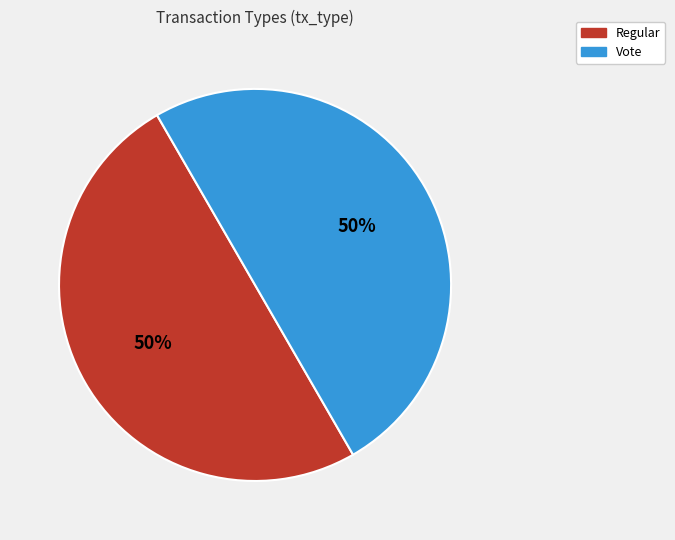

The Vote slice represents 90% of the pie. True or false?

False